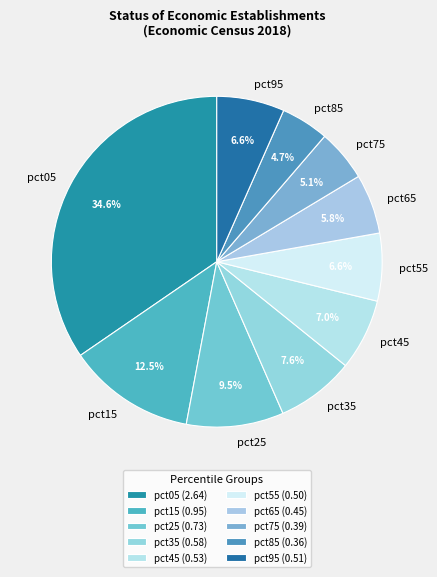

Combined, what portion of the pie is pct05 and pct75?

39.7%